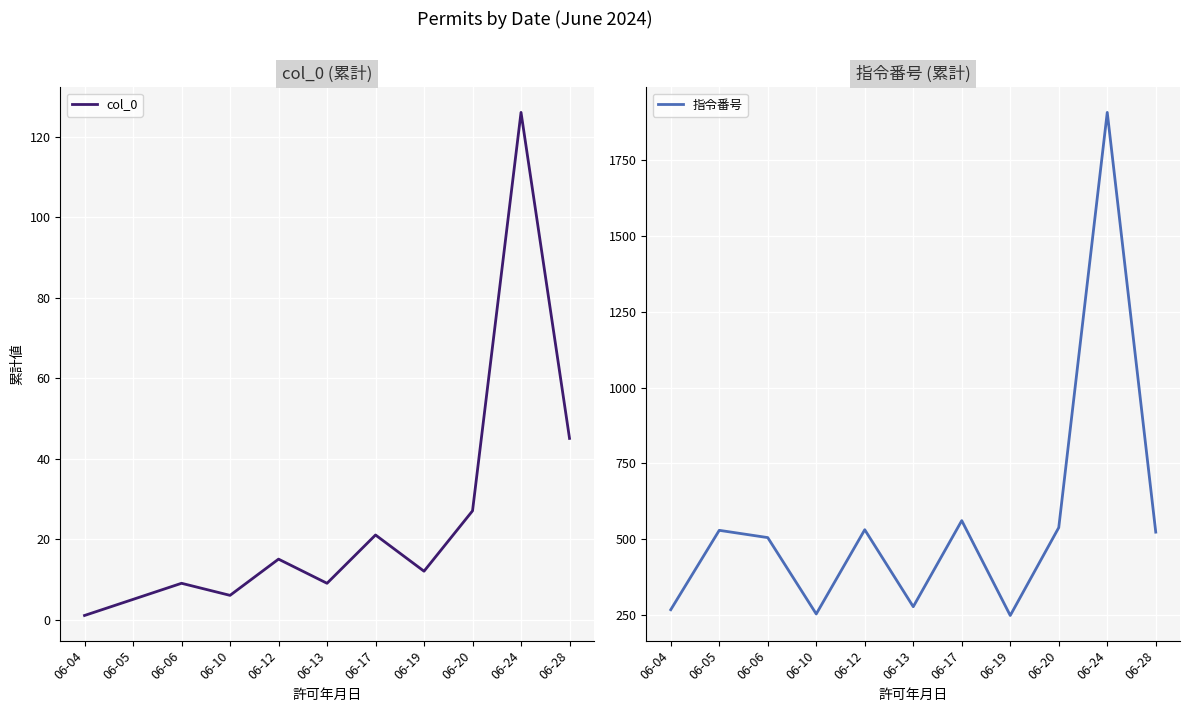

Rank the series at 06-05 from lowest to highest value.

col_0, 指令番号